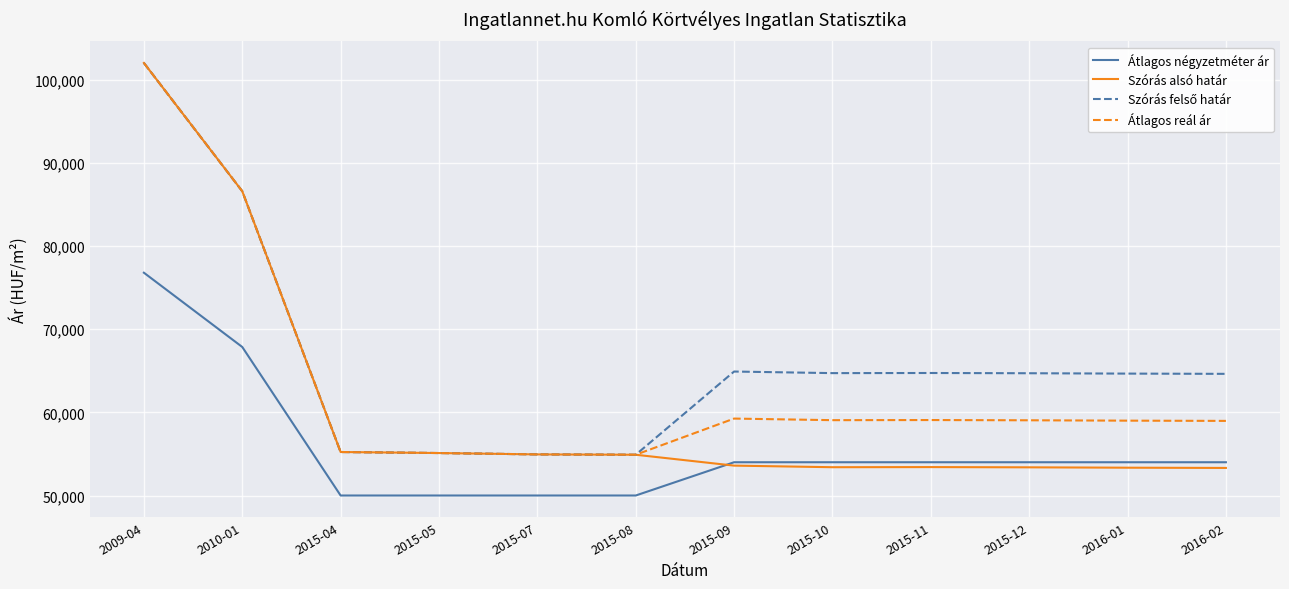

What is the total value across all series at 2015-04?

215690